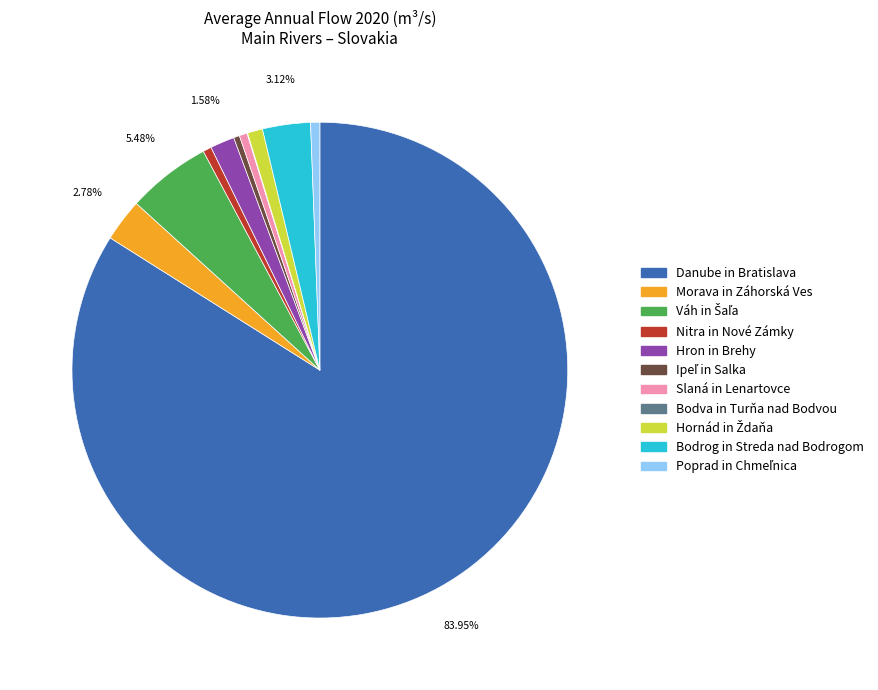

True or false: Danube in Bratislava accounts for 84% of the total.

True